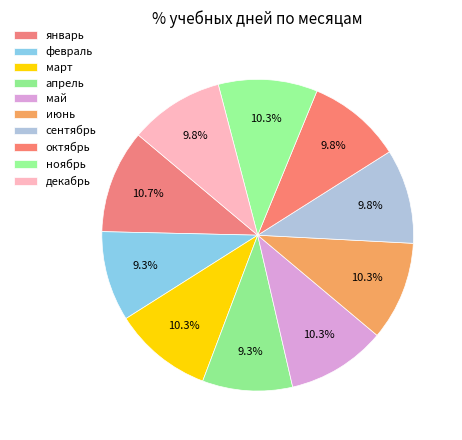

Which has a higher value, октябрь or март?

март